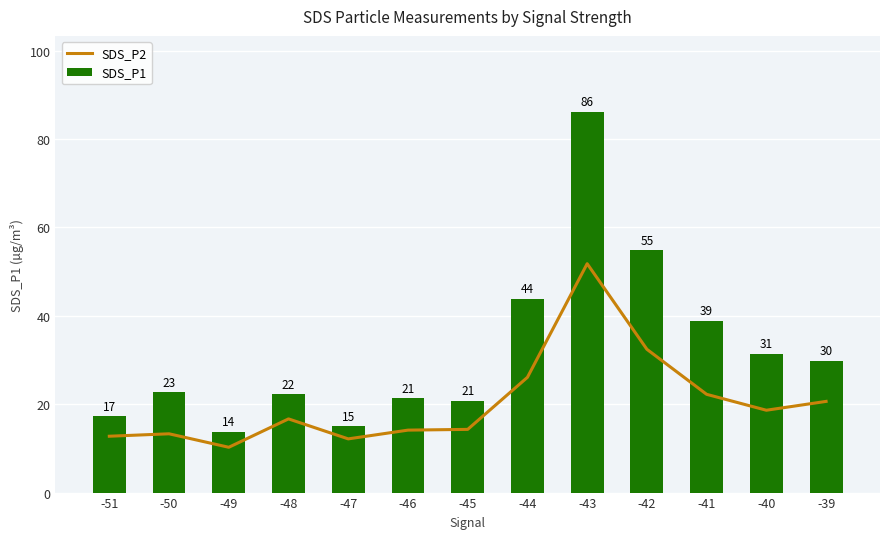

What is the maximum value for SDS_P1?

86.1